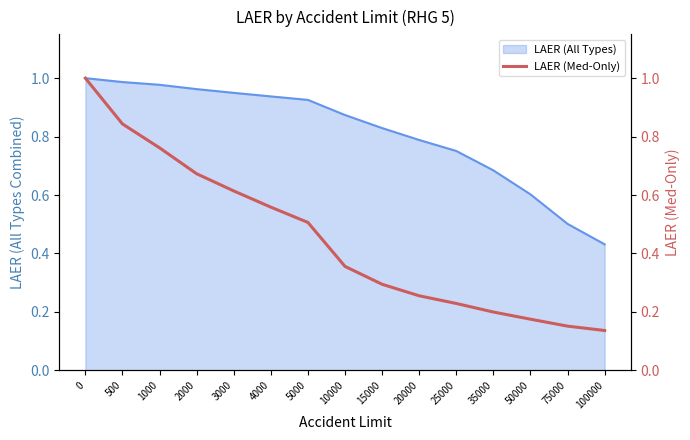

How many lines are shown in the chart?

1